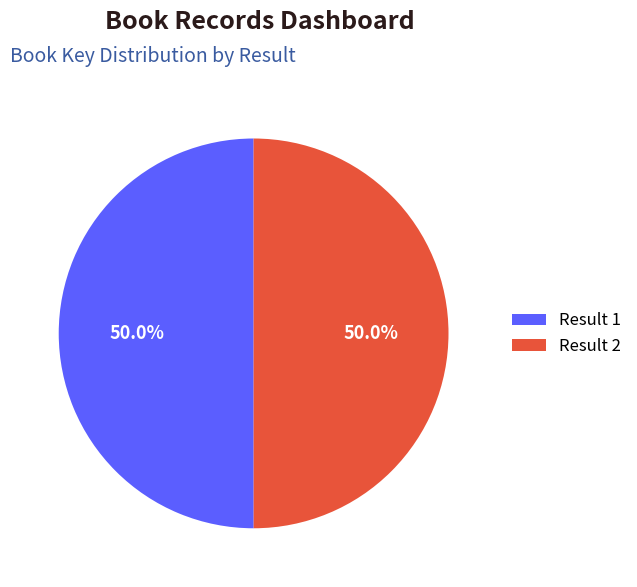

What is the total percentage of Result 1 and Result 2?

100.0%